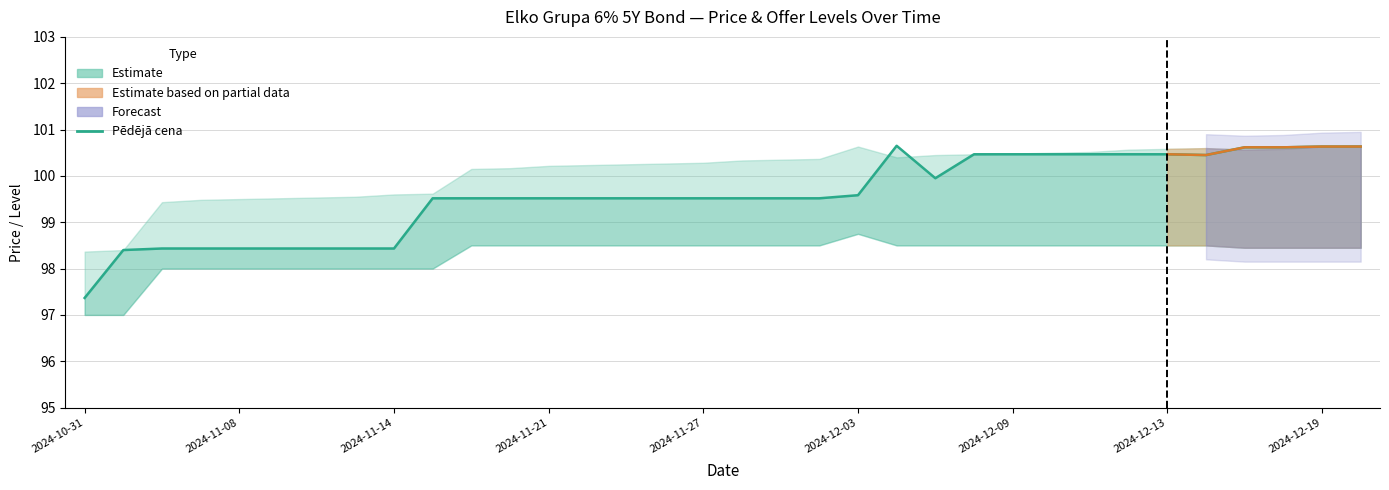

What is the difference between the maximum and minimum values?

3.3